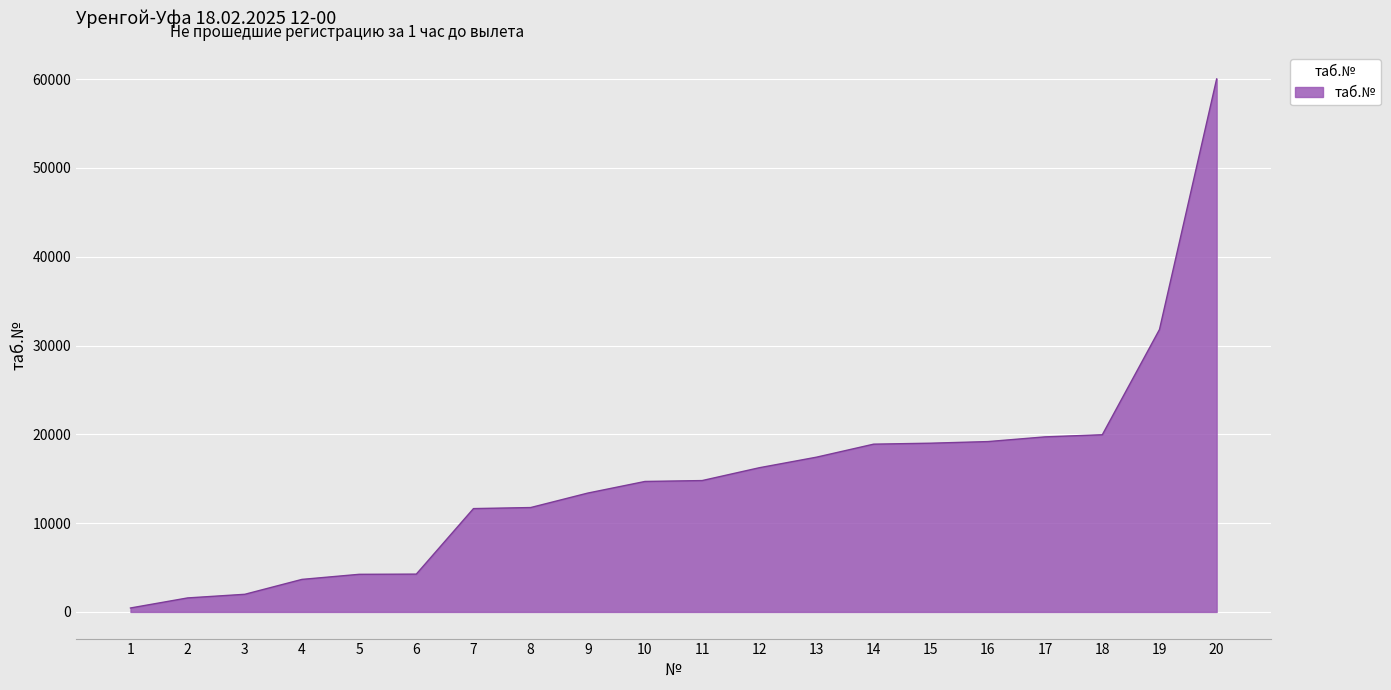

Which category has the highest value across all series?

20